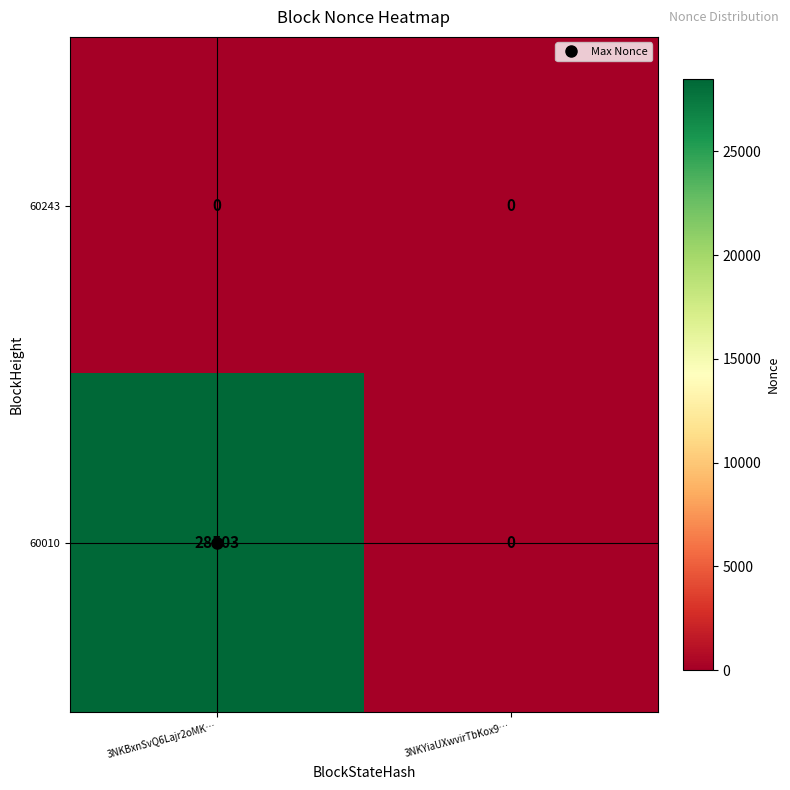

List the series in order of their peak value, lowest first.

60243, 60010